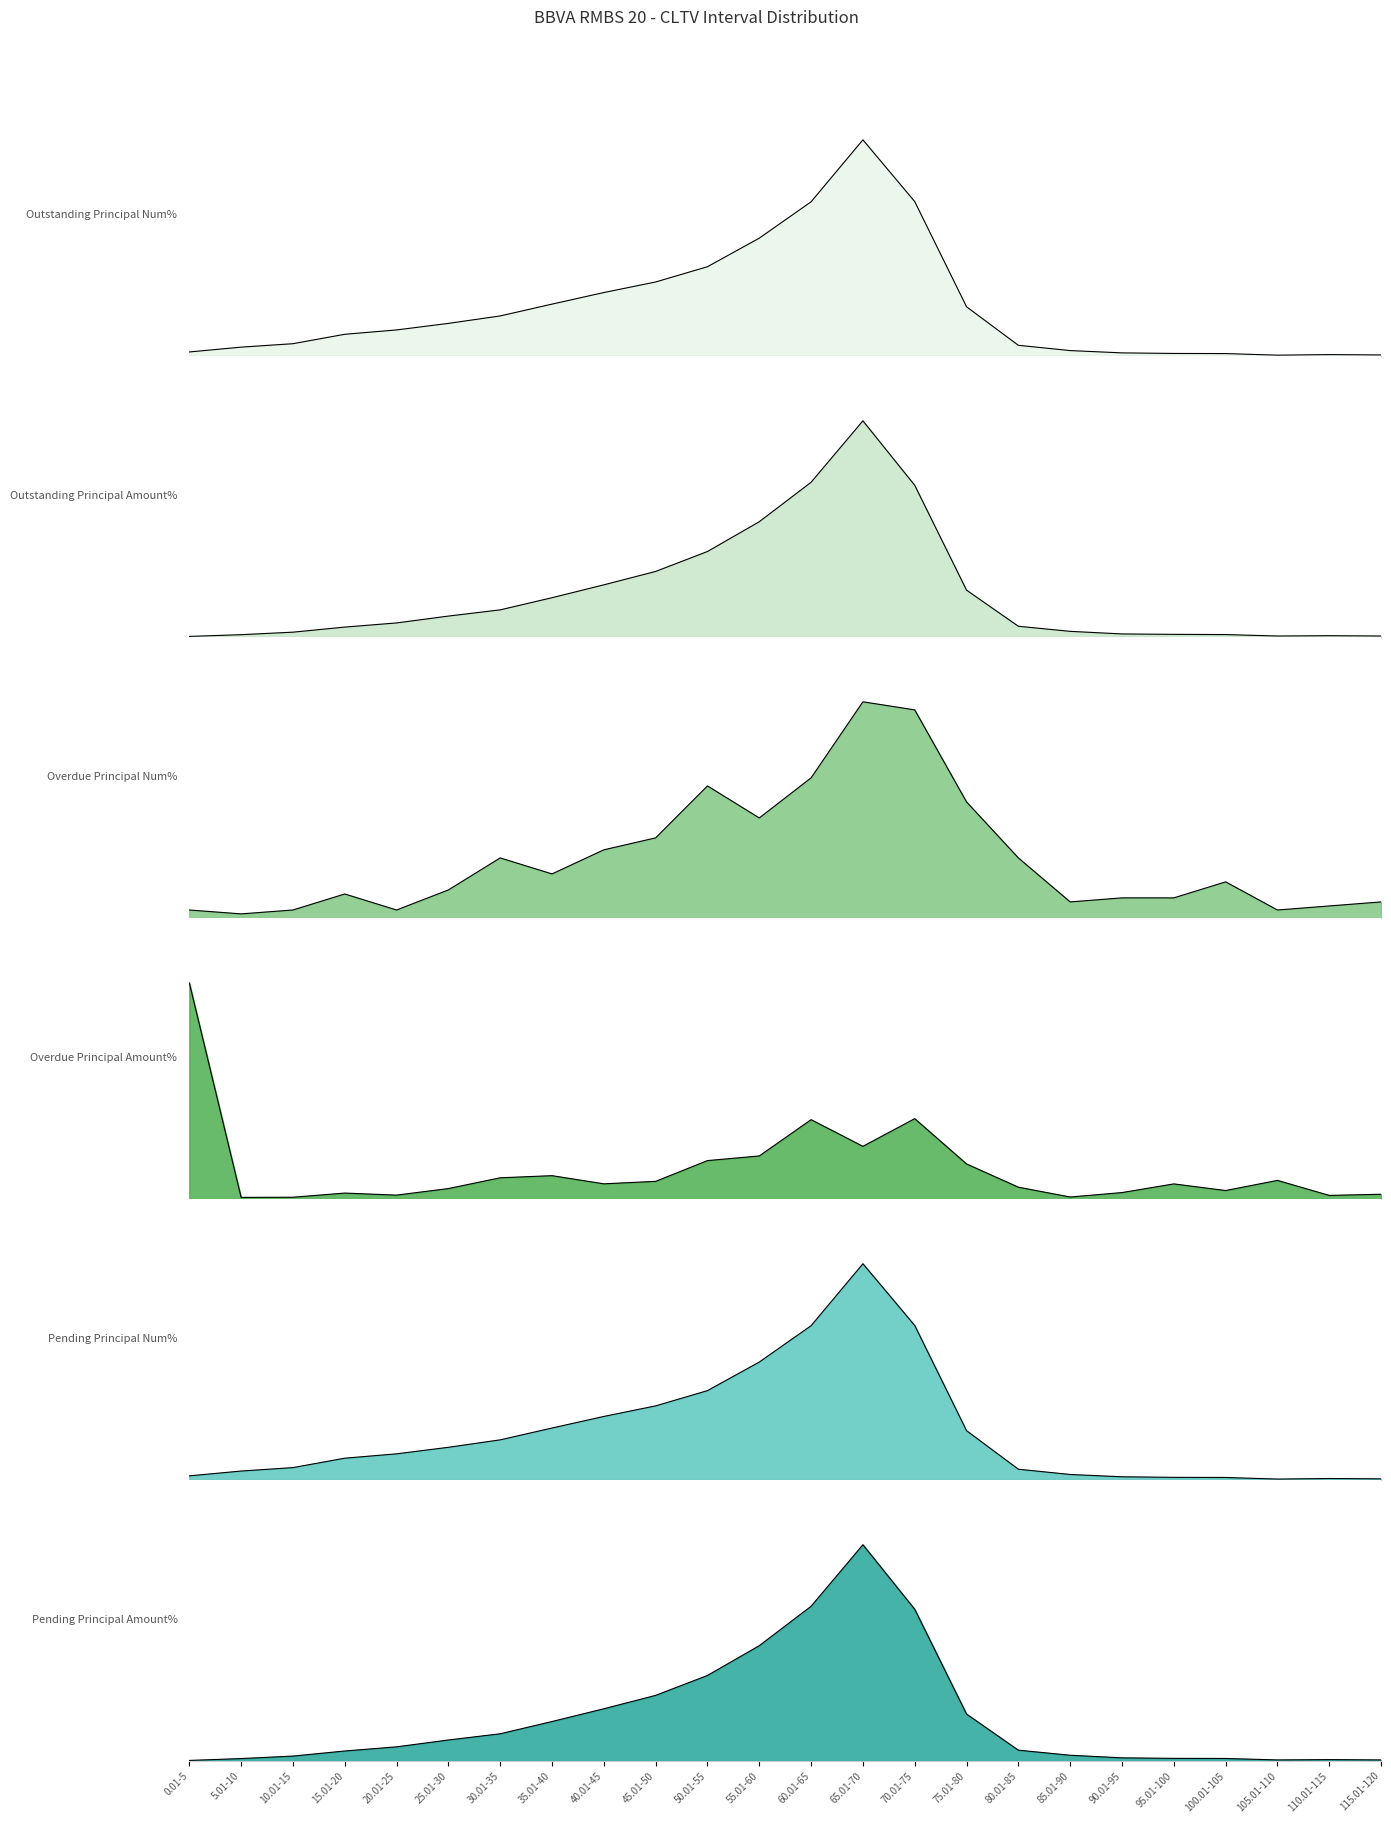

Reading left to right, what are all the values shown in this chart?

Outstanding Principal Num%: 0.3	0.8	1.1	1.9	2.3	2.8	3.5	4.5	5.5	6.5	7.8	10.3	13.4	18.8	13.5	4.3	0.9	0.5	0.3	0.2	0.2	0.1	0.1	0.1
Outstanding Principal Amount%: 0.1	0.2	0.5	0.9	1.4	2.0	2.6	3.8	5.0	6.3	8.2	11.1	14.9	20.8	14.6	4.5	1.0	0.5	0.3	0.2	0.2	0.1	0.1	0.1
Overdue Principal Num%: 0.5	0.3	0.5	1.6	0.5	1.9	4.0	2.9	4.5	5.3	8.8	6.7	9.4	14.4	13.9	7.8	4.0	1.1	1.3	1.3	2.4	0.5	0.8	1.1
Overdue Principal Amount%: 29.7	0.2	0.2	0.8	0.5	1.4	2.9	3.2	2.1	2.4	5.3	5.9	10.9	7.2	11.0	4.8	1.6	0.3	0.9	2.1	1.1	2.5	0.5	0.6
Pending Principal Num%: 0.3	0.8	1.1	1.9	2.3	2.8	3.5	4.5	5.5	6.5	7.8	10.3	13.4	18.8	13.5	4.3	0.9	0.5	0.3	0.2	0.2	0.1	0.1	0.1
Pending Principal Amount%: 0.0	0.2	0.5	0.9	1.4	2.0	2.6	3.8	5.0	6.3	8.2	11.1	14.9	20.8	14.6	4.5	1.0	0.5	0.3	0.2	0.2	0.1	0.1	0.1